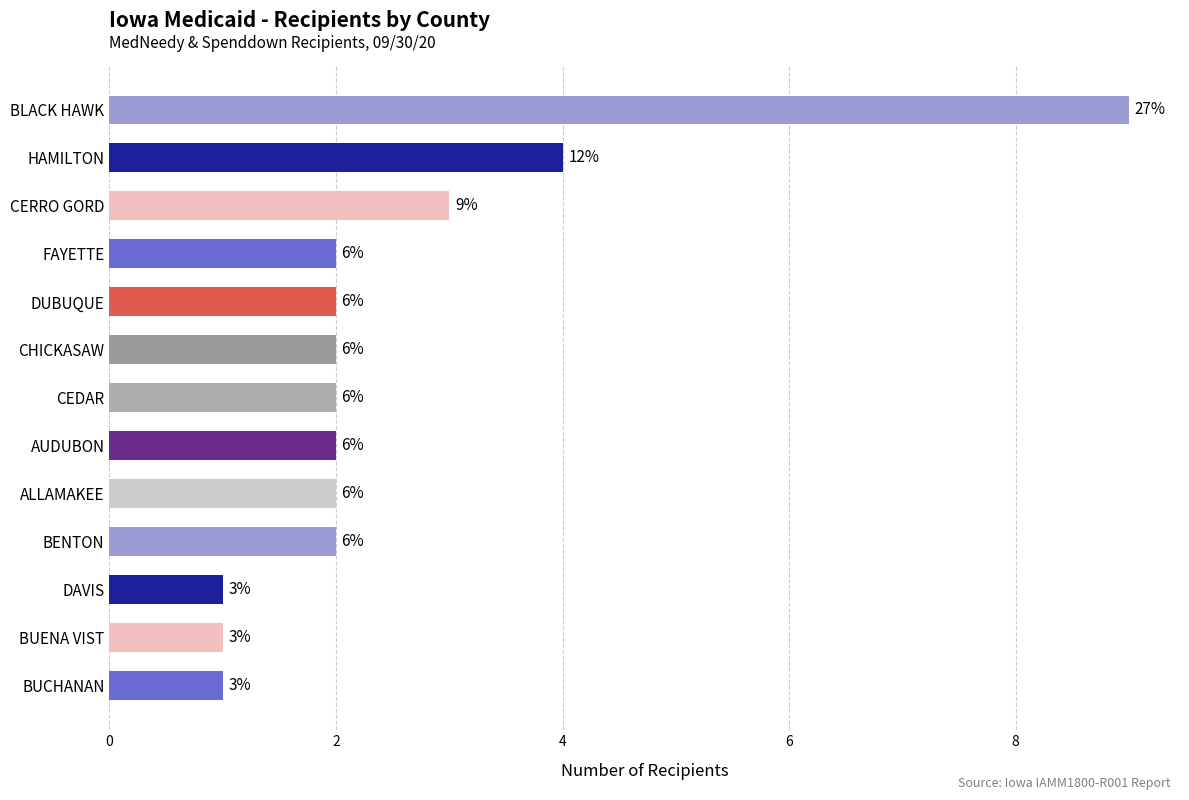

What is the difference between the maximum and minimum values?

8